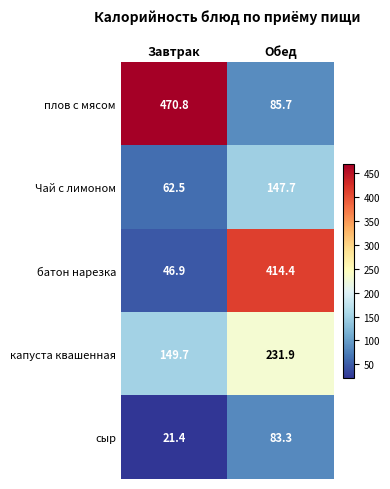

Where is капуста квашенная nearest to the value 190?

Завтрак